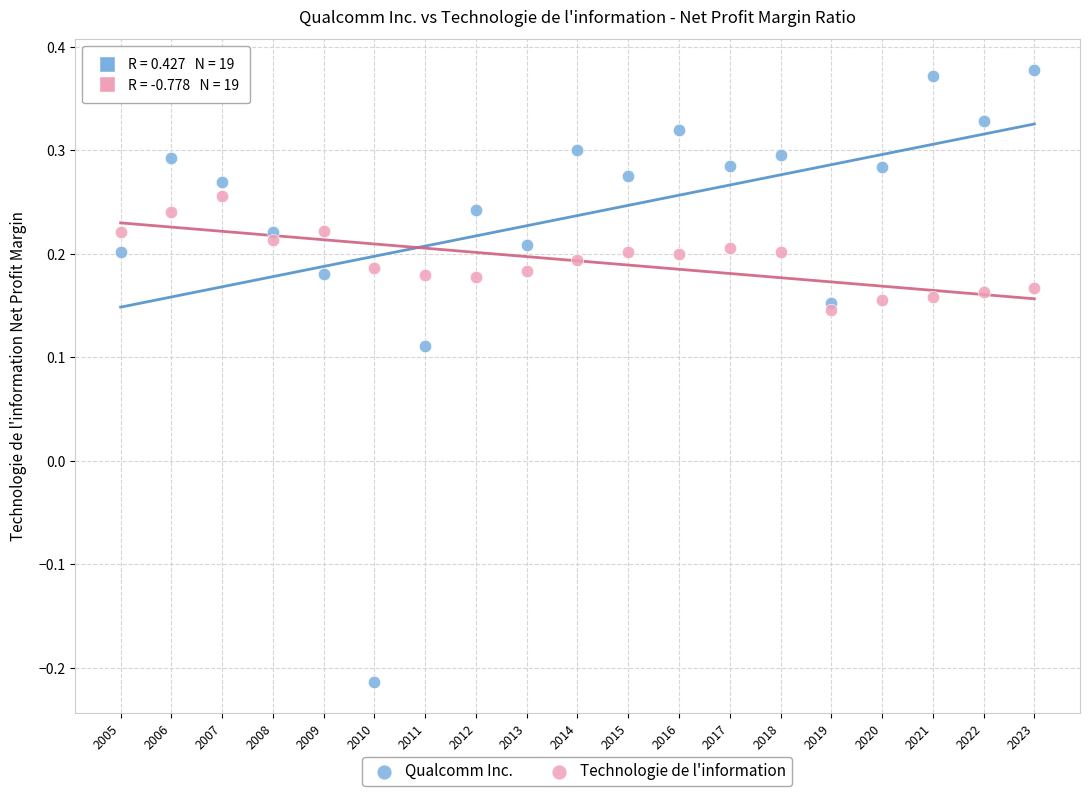

What are all the series names shown in the legend?

Qualcomm Inc., Technologie de l'information